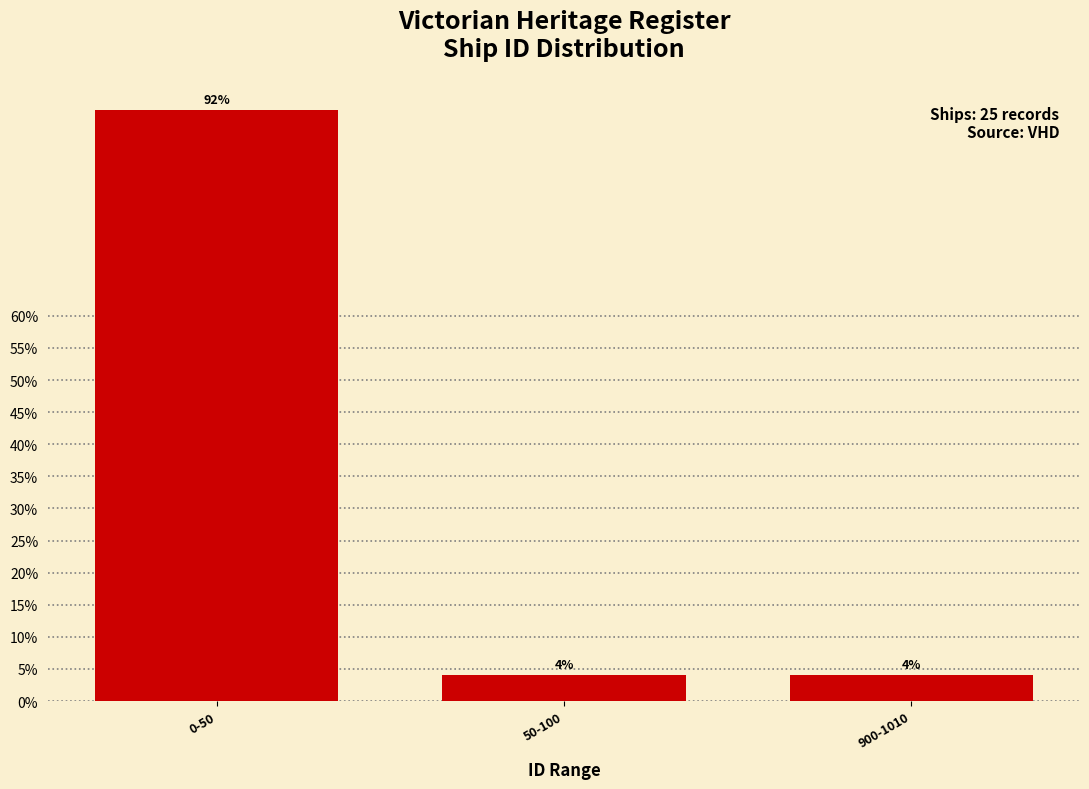

Reading left to right, list all the values displayed in this chart.

0-50=92	50-100=4	900-1010=4